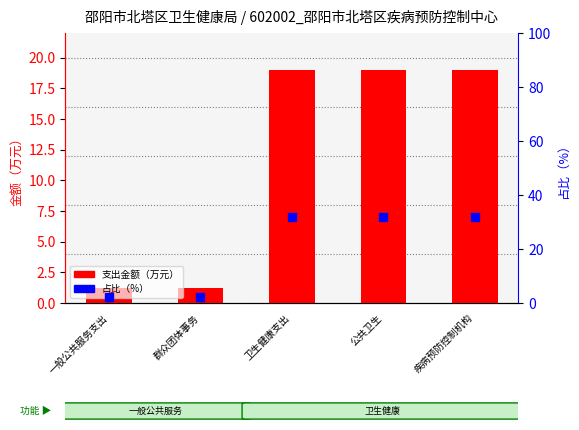

Rank the series by their average value, from highest to lowest.

占比（%）, 支出金额